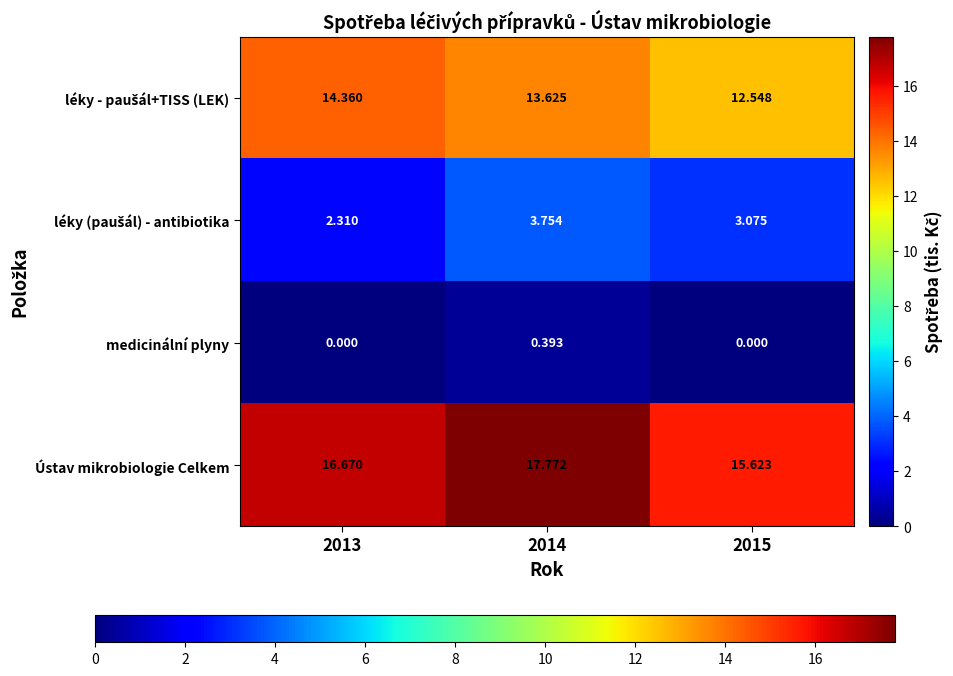

Is the value of medicinální plyny at 2015 greater than the value of Ústav mikrobiologie Celkem at 2014?

No